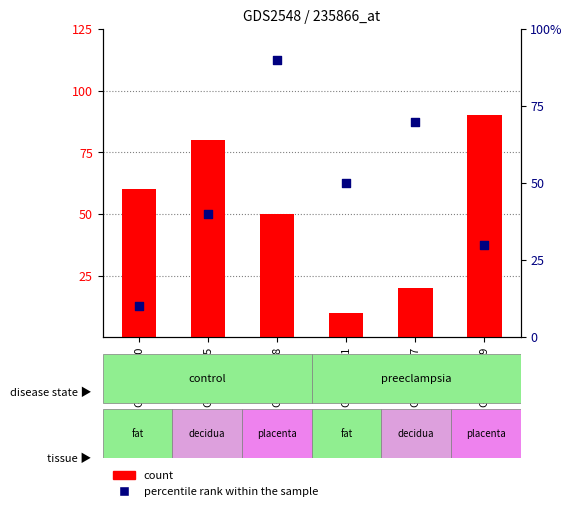

What is the total value across all series at GSM151960?

70